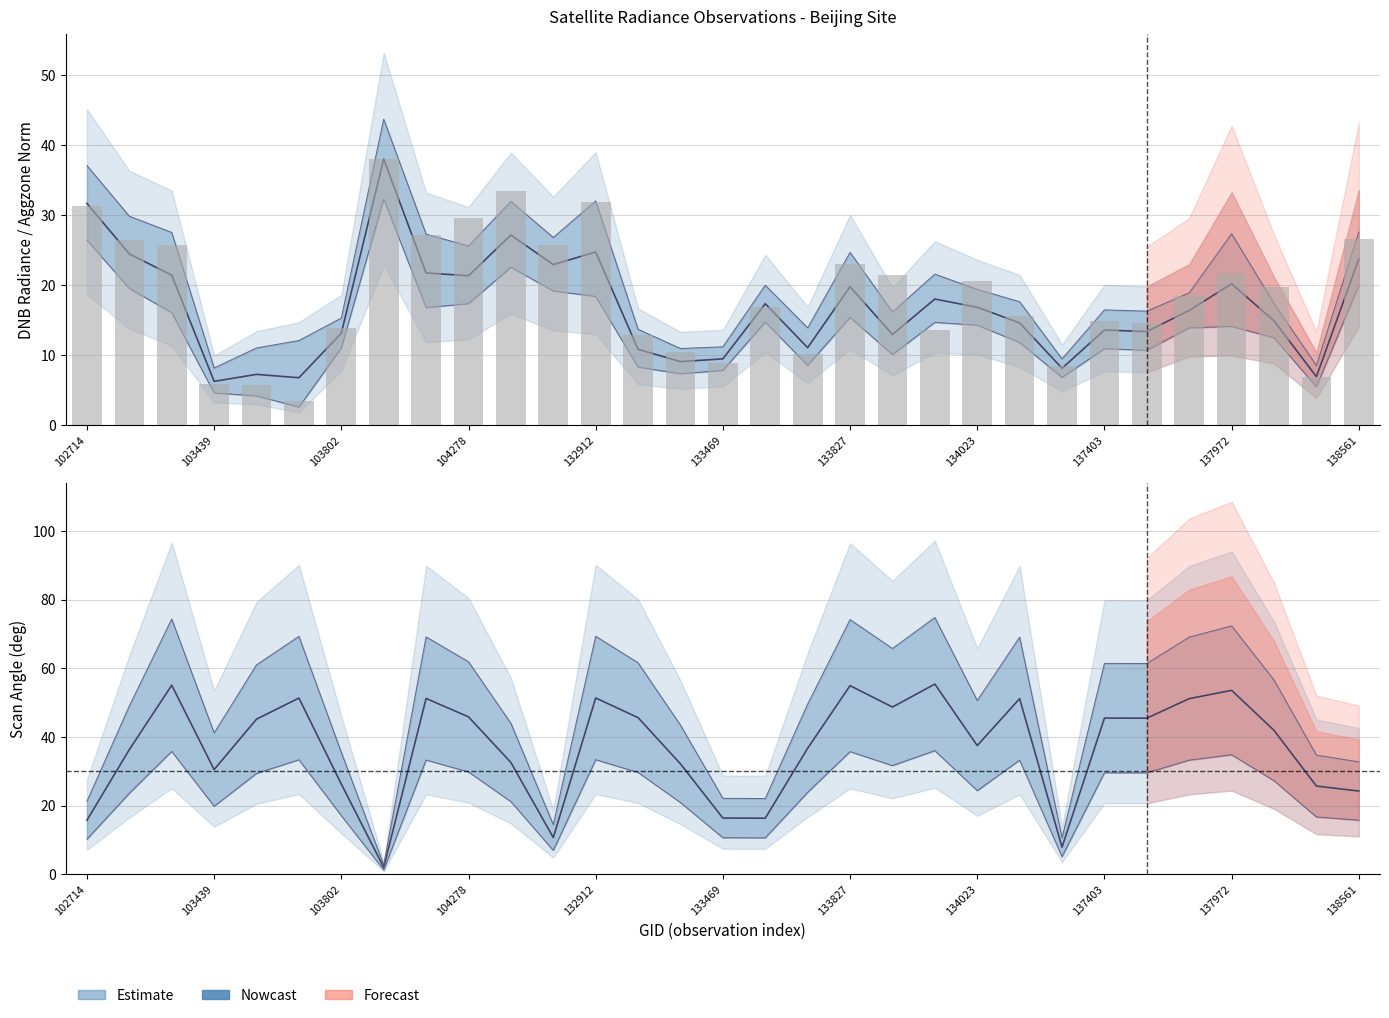

The rade9_aggzone_norm series shows 35.2 at 104278. True or false?

False